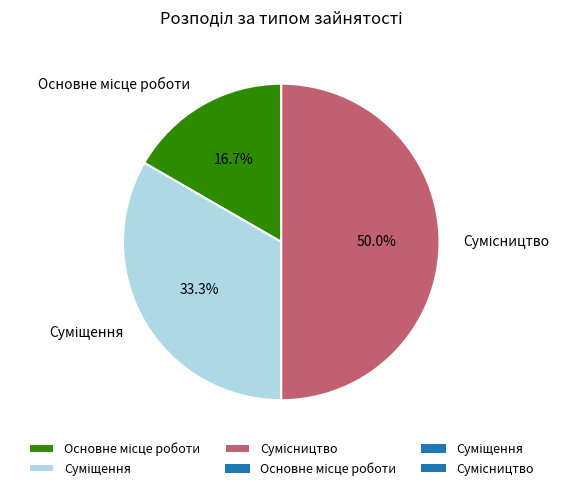

What is the total percentage of Сумісництво and Основне місце роботи?

66.7%